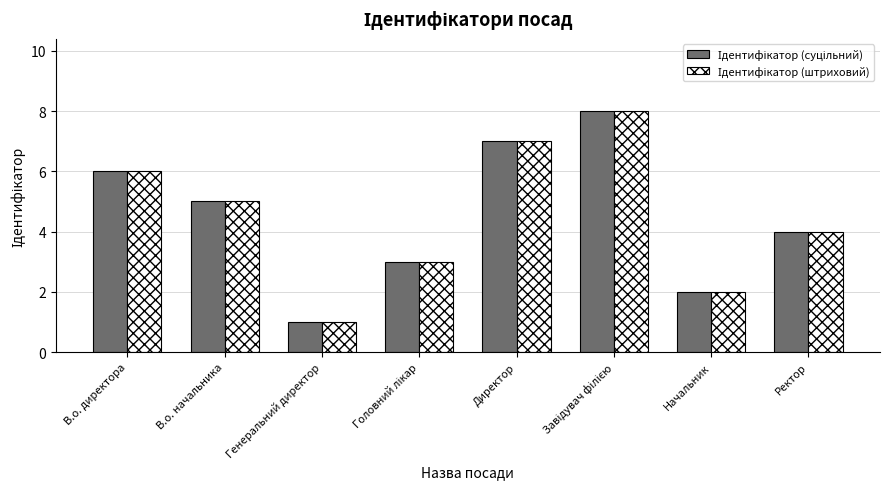

What is the total value across all series at Начальник?

4